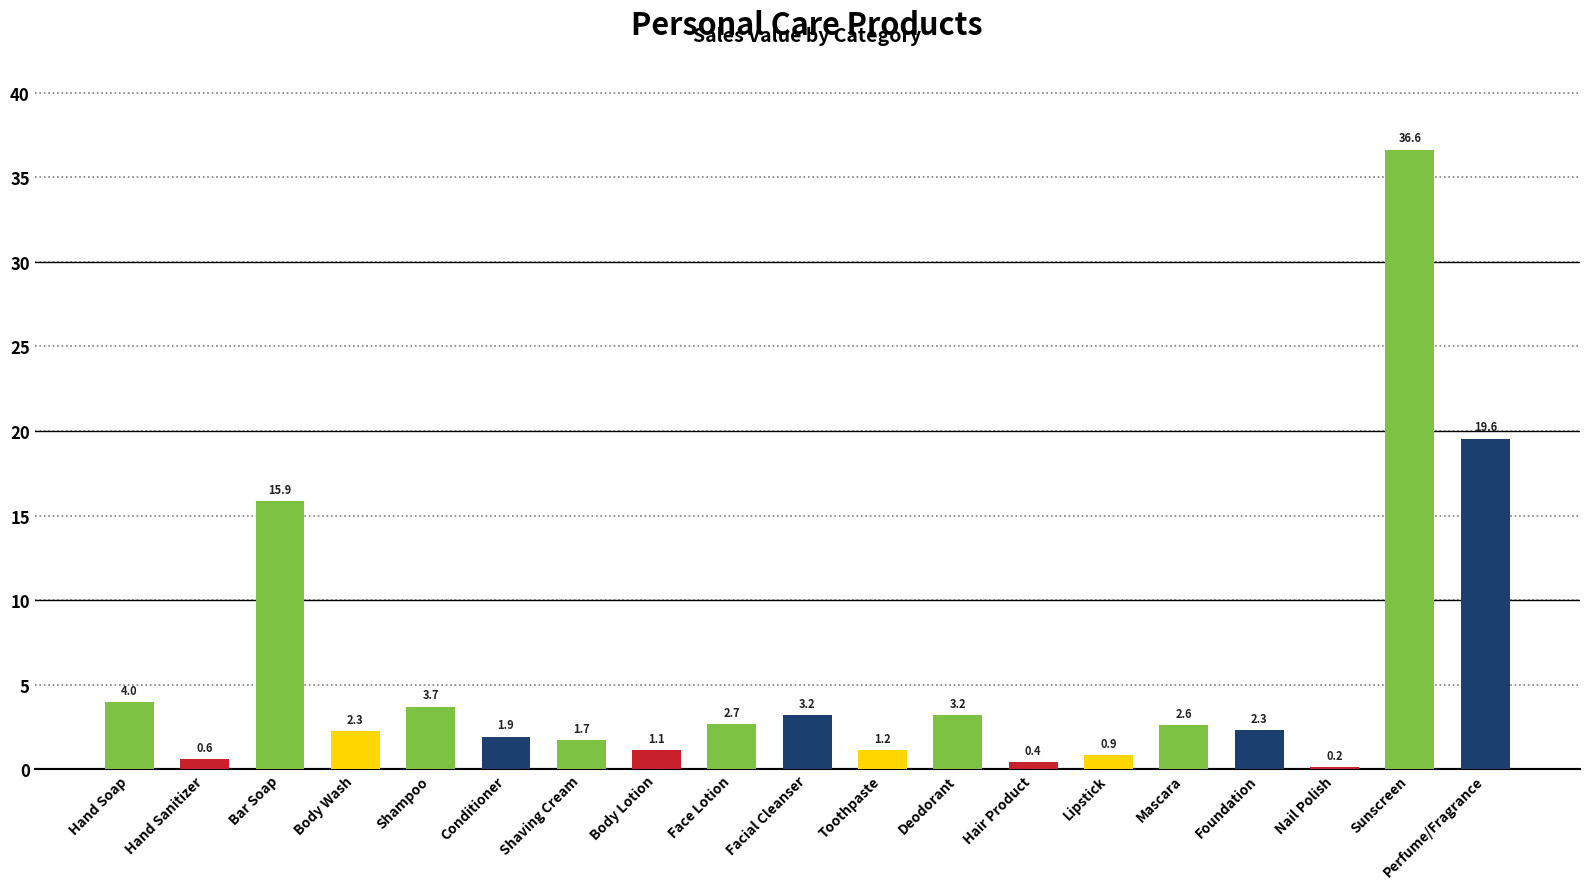

What is the label of the 7th bar from the right?

Hair Product